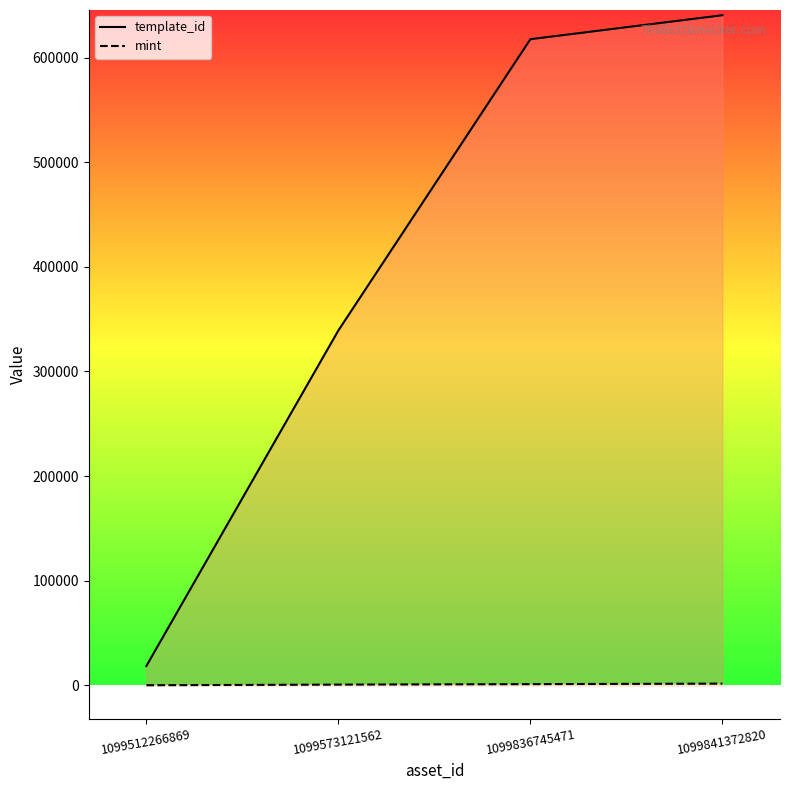

What is the difference between the mint values at 1099836745471 and 1099573121562?

457